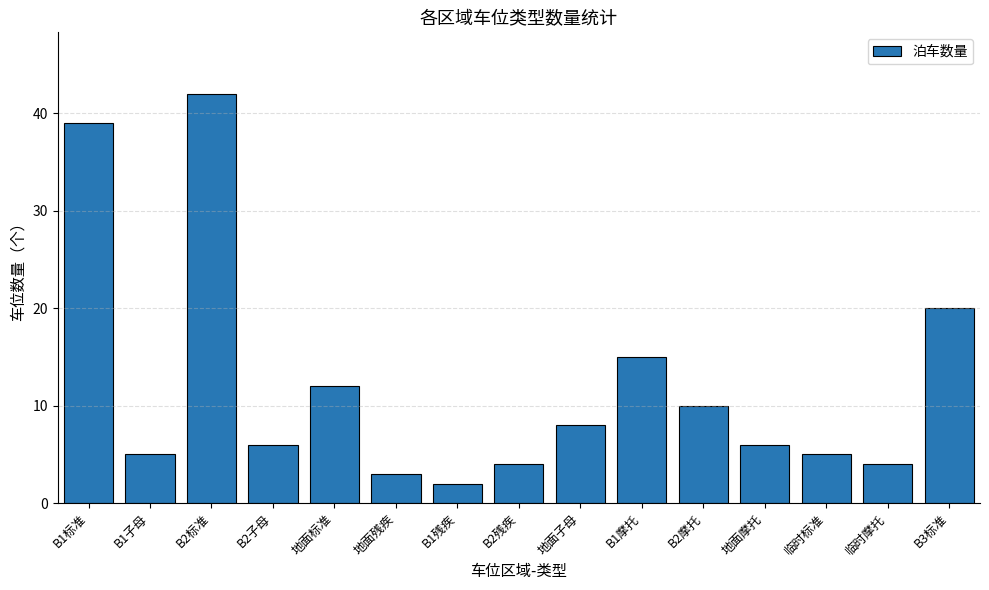

How many bars are there in total?

15